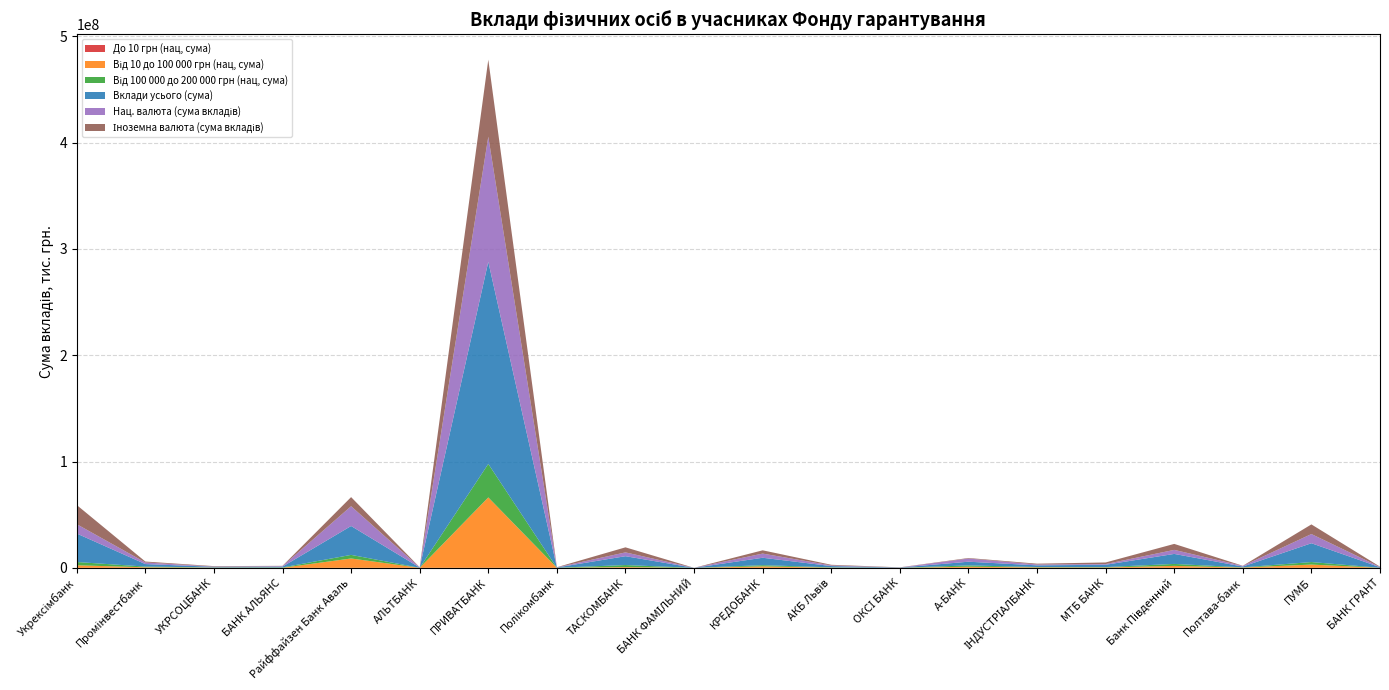

Reading left to right, list all the values displayed in this chart.

Вклади усього (сума): 26797033.4	2370413.1	628427.0	747772.2	27167365.9	252973.1	190069592.8	243663.1	8333292.4	10557.0	6991906.0	1201418.7	220772.0	3483015.8	1577973.4	2171933.0	9415913.9	742968.7	17702295.1	533988.7
Нац. валюта (сума вкладів): 8783581.0	1514095.3	235442.9	502066.7	18602419.2	158464.5	117648889.3	128447.4	3588002.4	5479.8	3914816.3	582886.3	56714.6	2981943.9	834867.1	665438.1	3795731.1	604299.7	8644845.6	206150.2
До 10 грн (нац, сума): 680.6	131.0	33.7	1.2	1561.1	1.1	10568.1	10.9	113.8	0.5	72.6	15.8	1.4	1031.1	152.3	40.3	355.5	31.5	585.4	10.9
Від 10 до 100 000 грн (нац, сума): 2399015.2	531729.9	227991.6	54165.8	8807678.4	14879.9	66212823.1	57150.5	709426.2	1569.9	1377730.2	180442.5	12829.5	1044071.8	462798.1	373375.2	1827025.9	302233.4	3072267.6	40772.4
Від 100 000 до 200 000 грн (нац, сума): 3083779.1	651062.1	123914.2	328792.5	3376381.1	6887.1	31527954.0	46579.0	1902482.6	560.7	1117054.9	282600.2	34725.6	1231379.6	304730.3	338517.5	1849944.5	158327.3	2367236.9	17003.6
Іноземна валюта (сума вкладів): 18013452.4	856317.7	392984.2	245705.5	8564946.7	94508.6	72420703.5	115215.7	4745290.0	5077.2	3077089.7	618532.4	164057.4	501071.9	743106.3	1506494.9	5620182.8	138668.9	9057449.5	327838.5